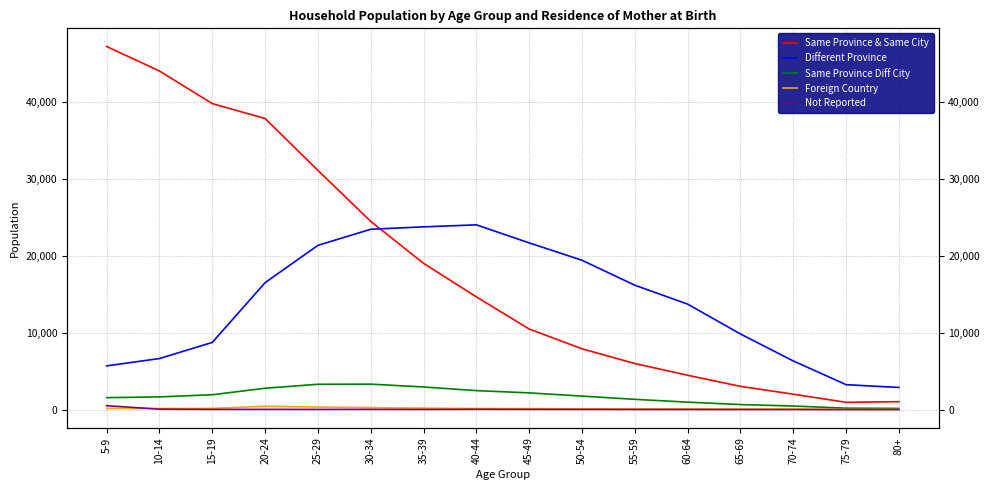

At which category does the chart reach its peak across all series?

5-9